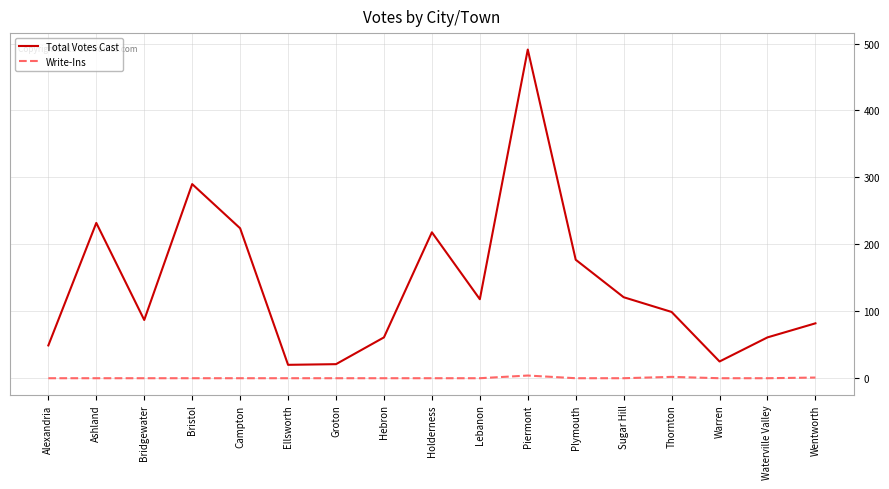

Count the number of data series in this chart.

2